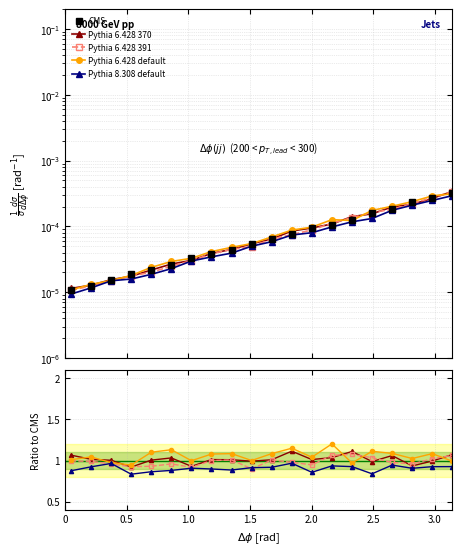

What are all the series names shown in the legend?

CMS, Pythia 6.428 370, Pythia 6.428 391, Pythia 6.428 default, Pythia 8.308 default